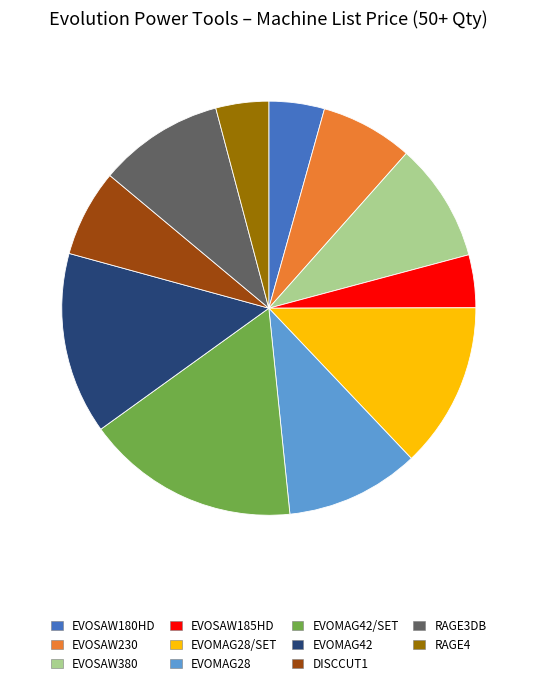

Combined, do EVOMAG28 and RAGE4 account for over 50%?

No